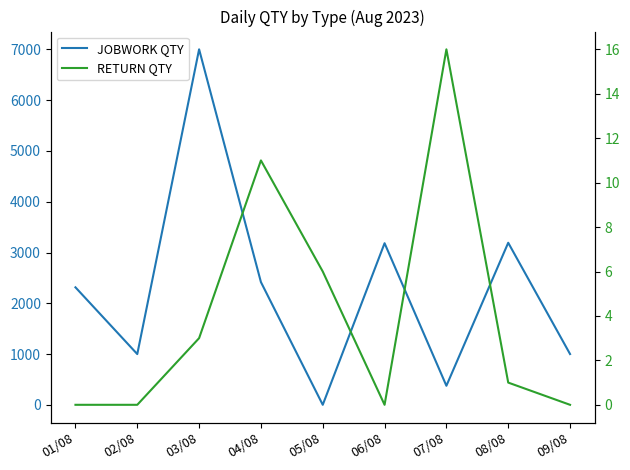

What are all the series names shown in the legend?

JOBWORK QTY, RETURN QTY